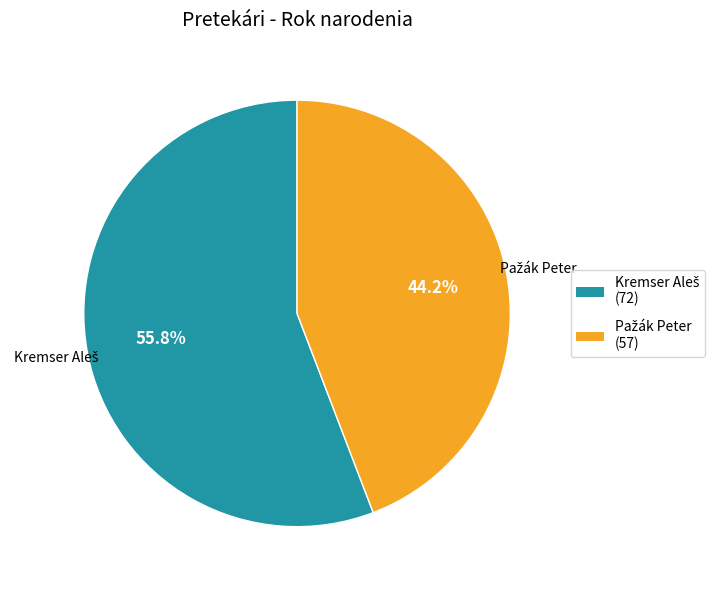

Is there any slice that represents more than half of the pie?

Yes